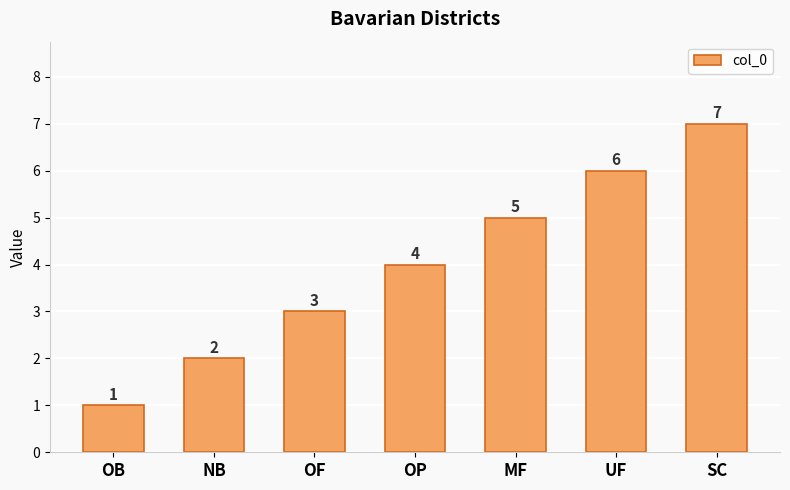

Count the number of data series in this chart.

1